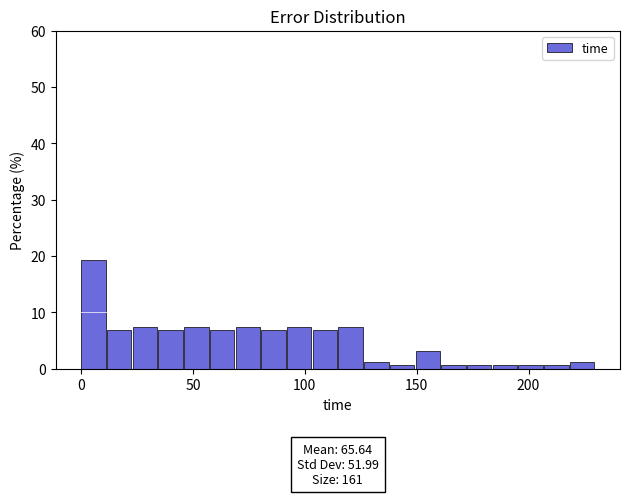

Around what value on the x-axis is the tallest bar? Give the approximate position of its centre, as read against the axis.

5